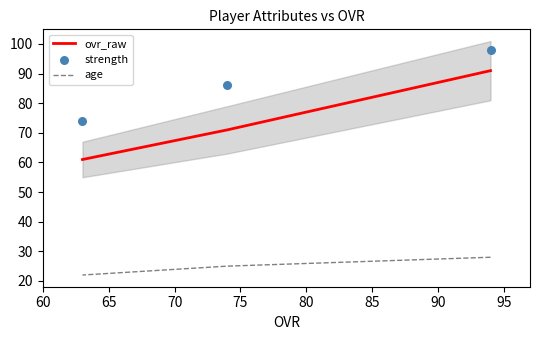

Which series reaches the maximum Y coordinate?

strength